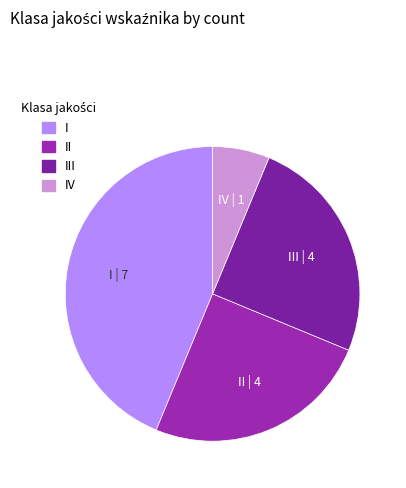

How many slices are in this pie chart?

4